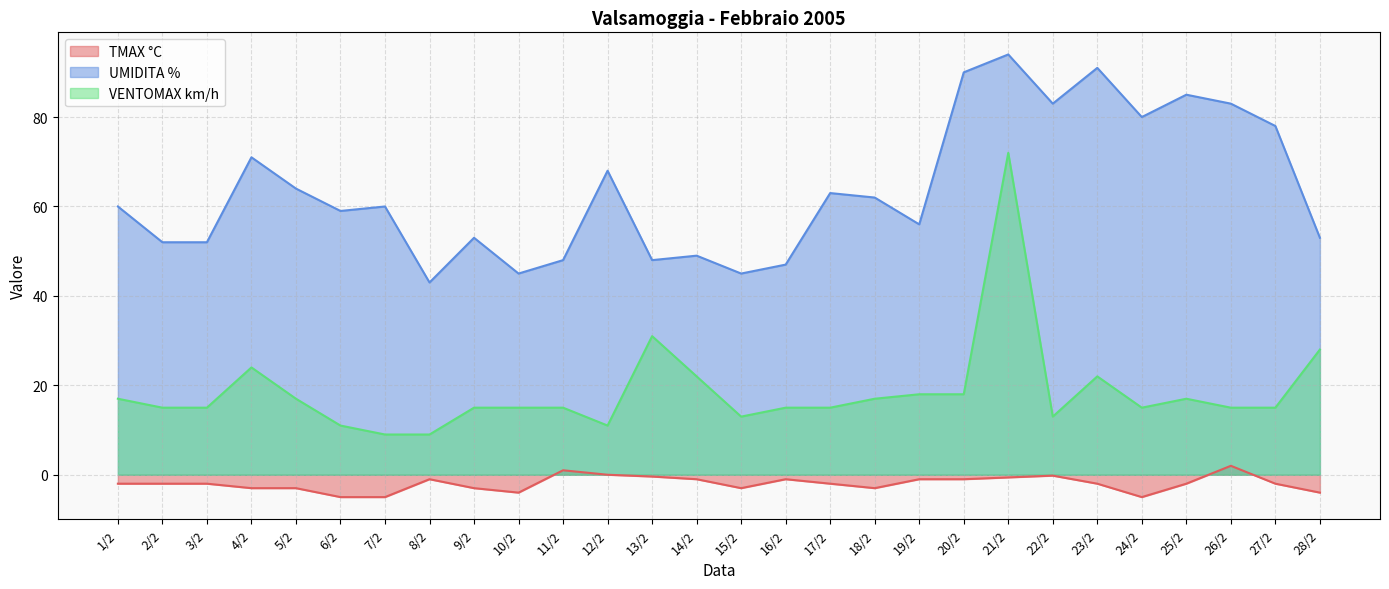

At which category does the chart reach its peak across all series?

21/2